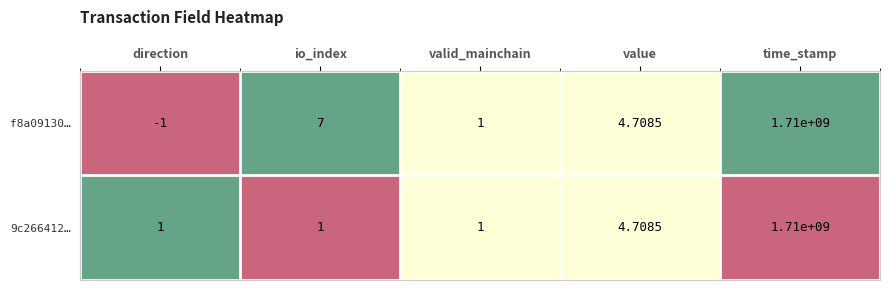

At which label does f8a09130… first exceed 4?

io_index